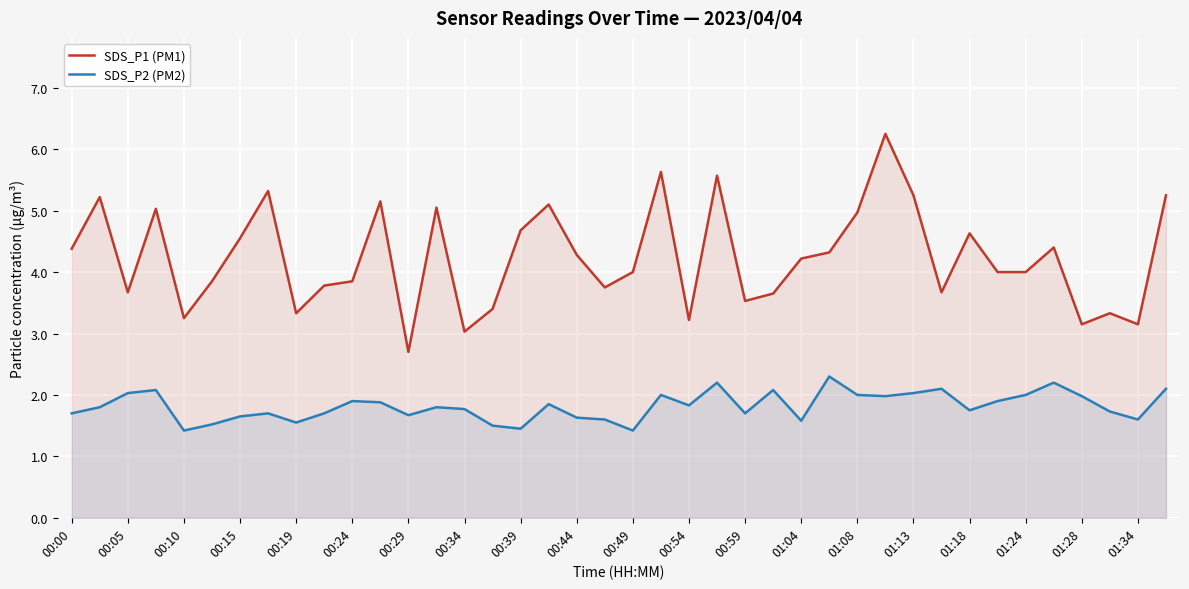

Which series has the largest range (max minus min)?

SDS_P1 (PM1)